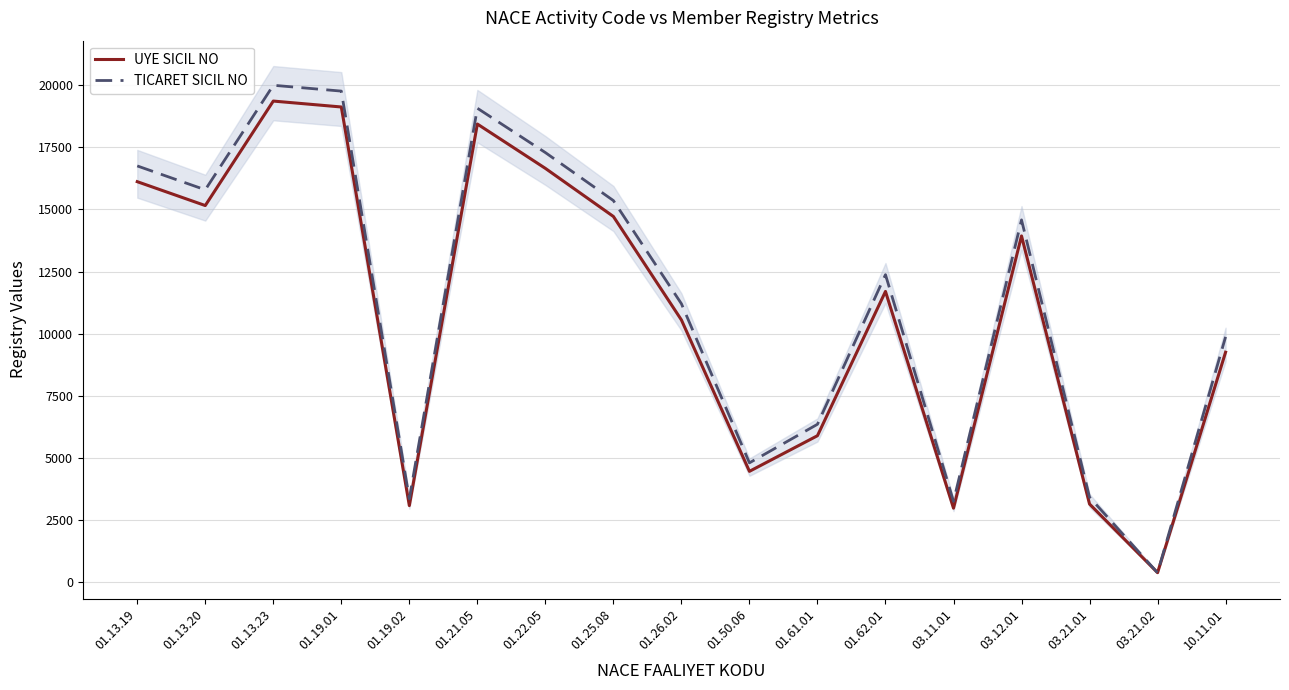

True or false: UYE SICIL NO and TICARET SICIL NO intersect in this chart.

True